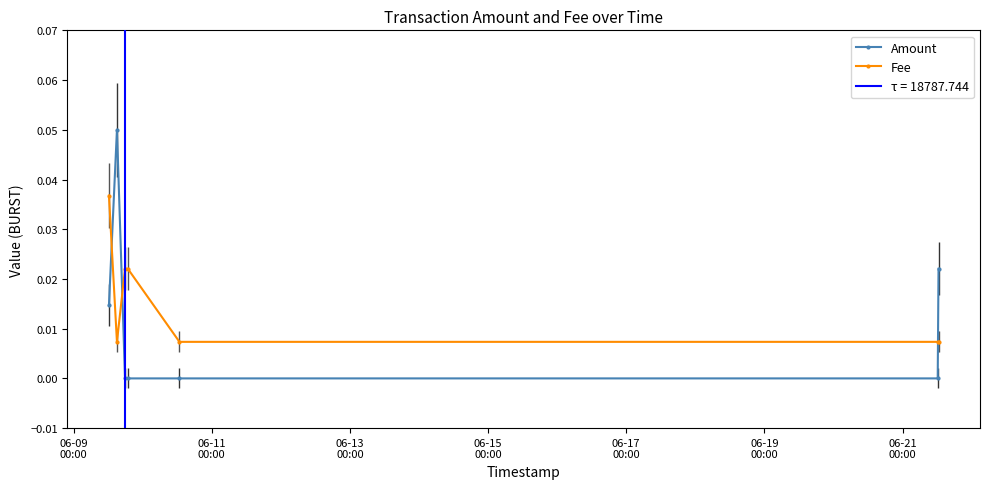

After their last crossing, which series has the higher values: Amount or Fee?

Amount